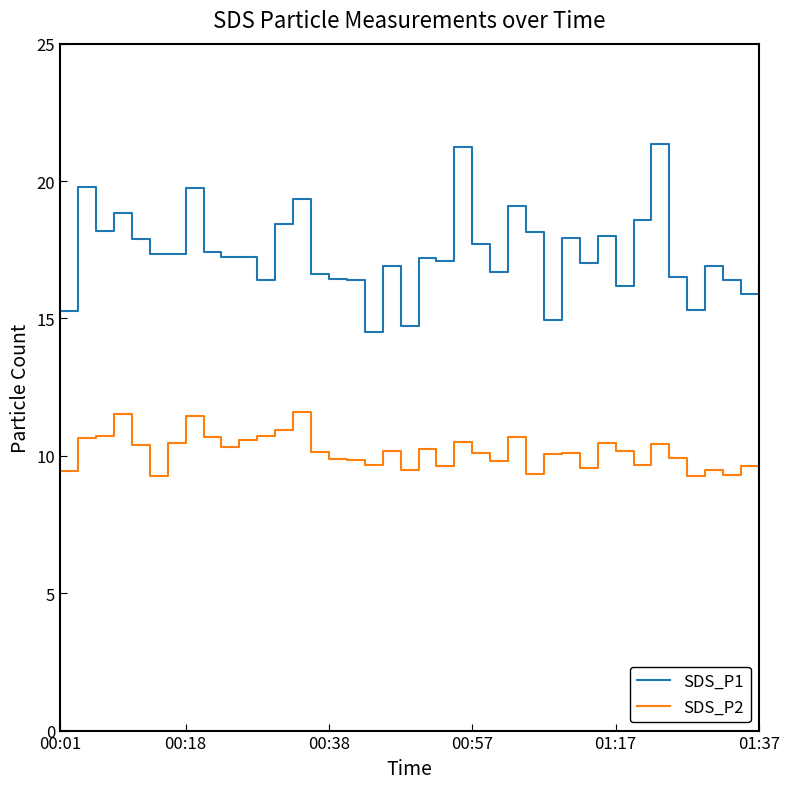

What is the greatest value displayed?

21.4